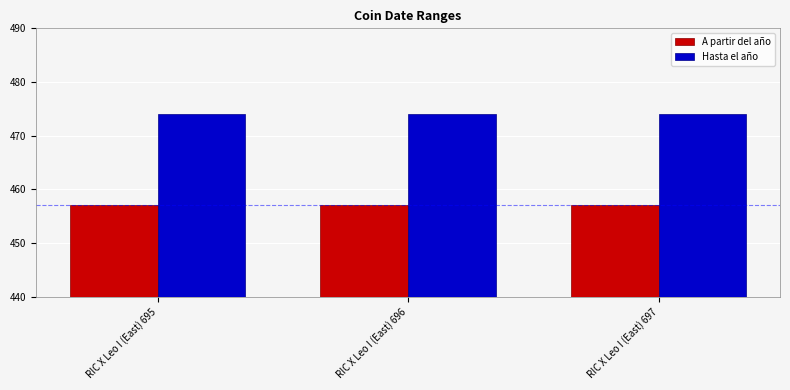

At how many categories does at least one series exceed 463?

3